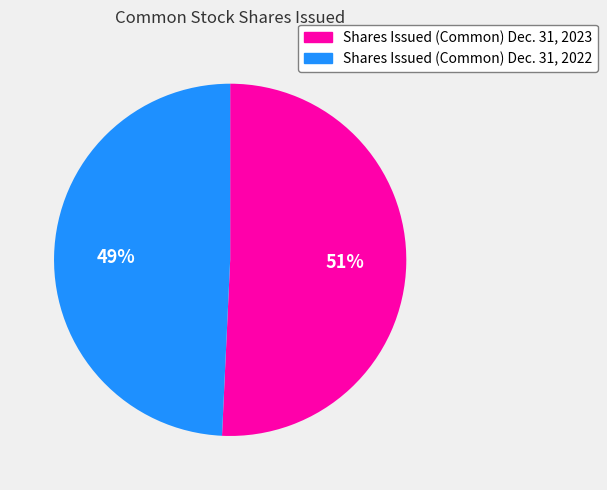

Does Shares Issued (Common) Dec. 31, 2022 represent more than half of the total?

No